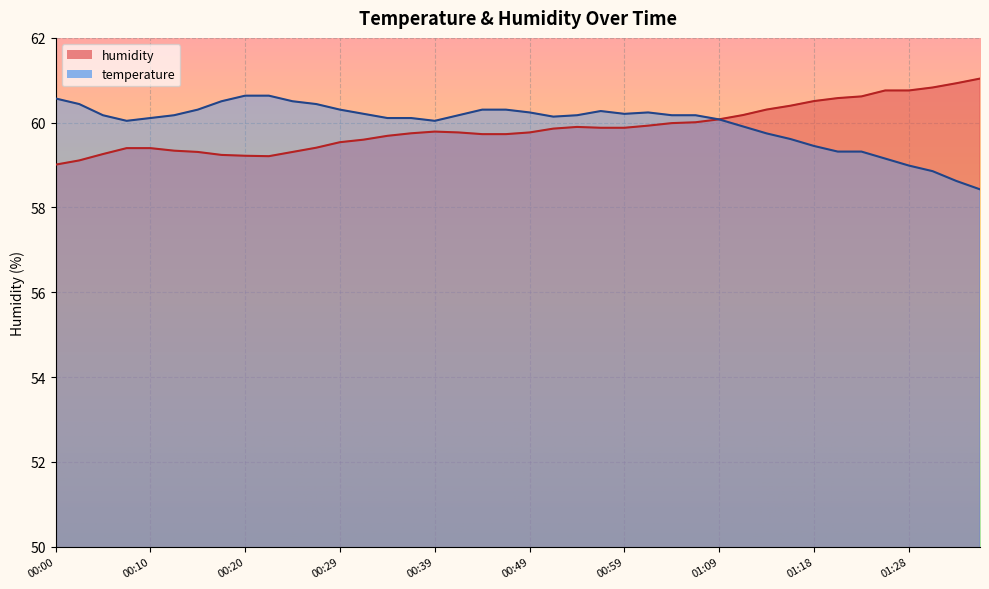

The value of temperature at 01:31 is 14.8. True or false?

False